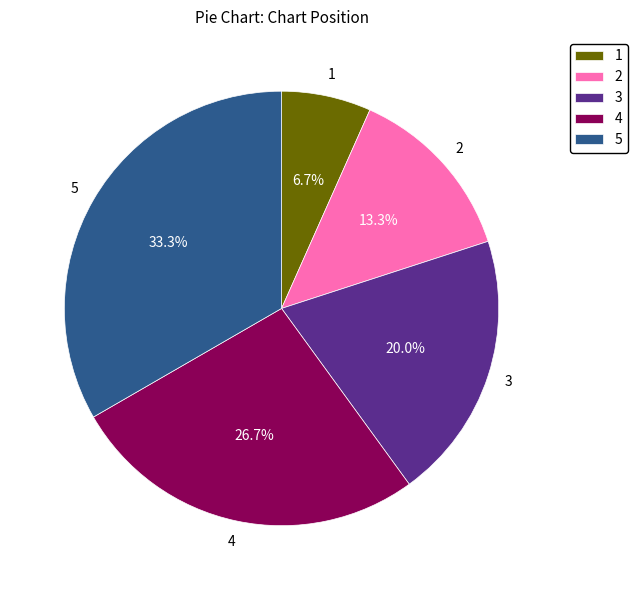

Rank the categories by value from highest to lowest.

5, 4, 3, 2, 1